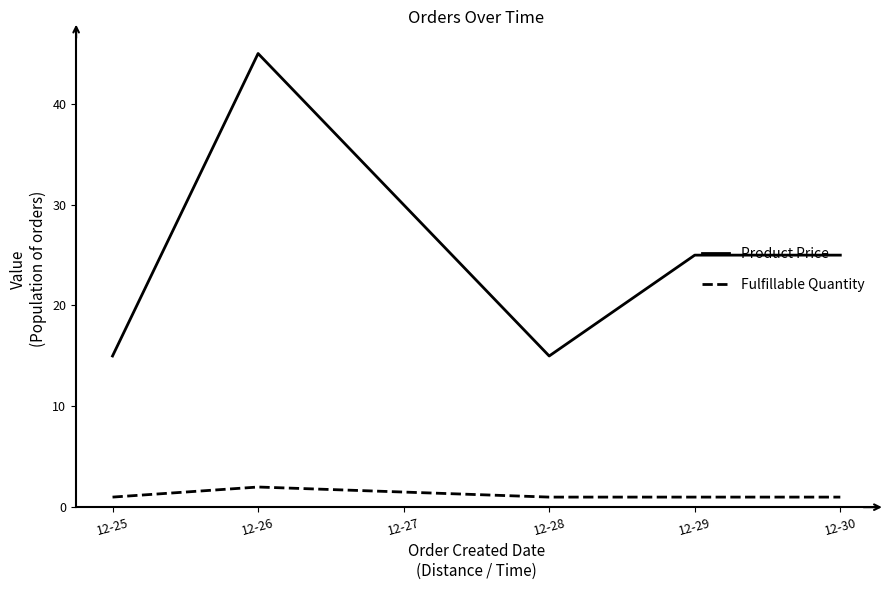

Which series has the widest spread of values?

Product Price